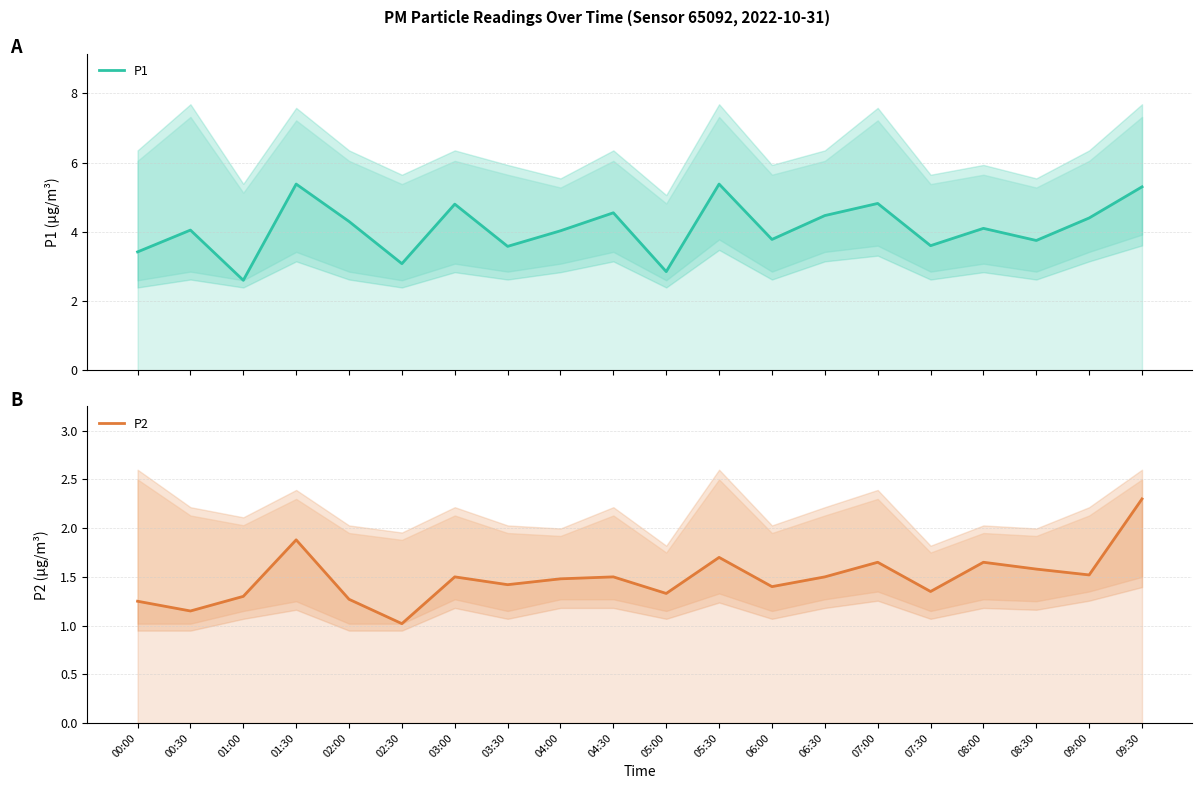

Reading left to right, extract all data points from this chart.

P1: 00:00=3.4	00:30=4.0	01:00=2.6	01:30=5.4	02:00=4.3	02:30=3.1	03:00=4.8	03:30=3.6	04:00=4.0	04:30=4.5	05:00=2.9	05:30=5.4	06:00=3.8	06:30=4.5	07:00=4.8	07:30=3.6	08:00=4.1	08:30=3.8	09:00=4.4	09:30=5.3
P2: 00:00=1.2	00:30=1.1	01:00=1.3	01:30=1.9	02:00=1.3	02:30=1.0	03:00=1.5	03:30=1.4	04:00=1.5	04:30=1.5	05:00=1.3	05:30=1.7	06:00=1.4	06:30=1.5	07:00=1.6	07:30=1.4	08:00=1.6	08:30=1.6	09:00=1.5	09:30=2.3